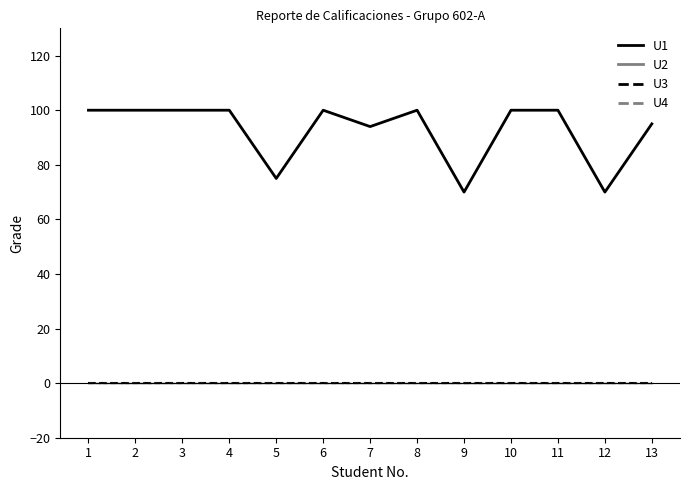

Which series has the largest total across all categories?

U1